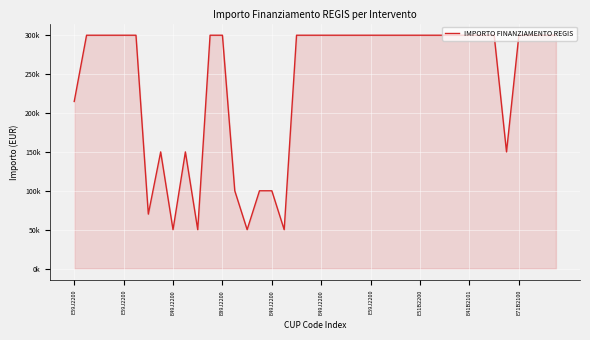

What is the value of the 36th point from the left?

150000